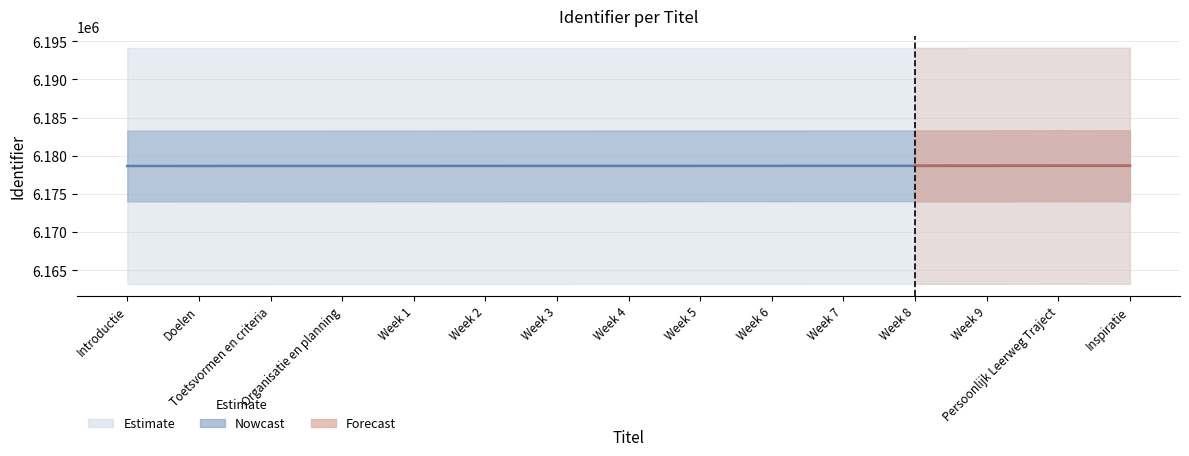

How many lines are shown in the chart?

1